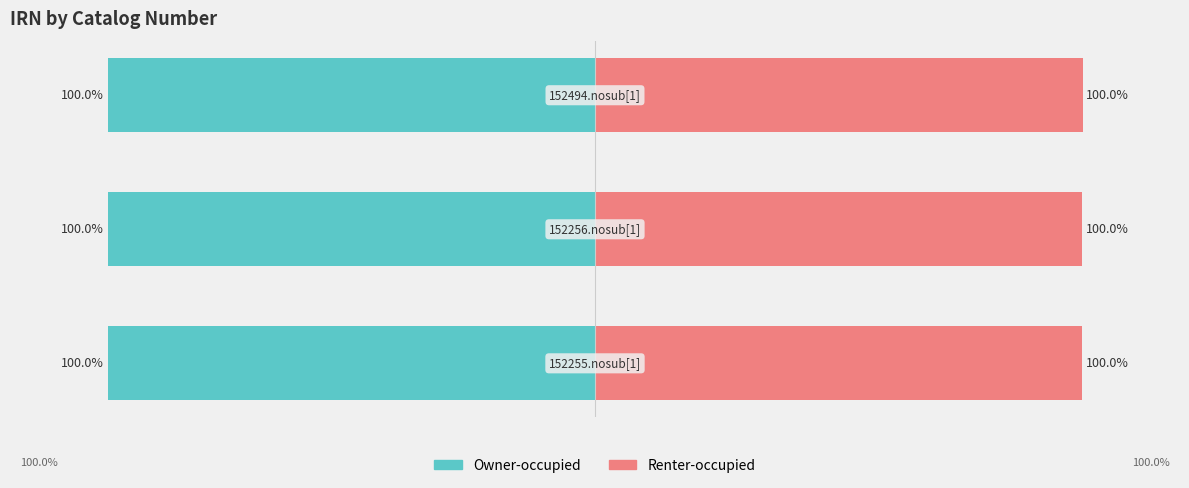

What is the value of the Owner-occupied bar at the 2nd from the left?

-100.0